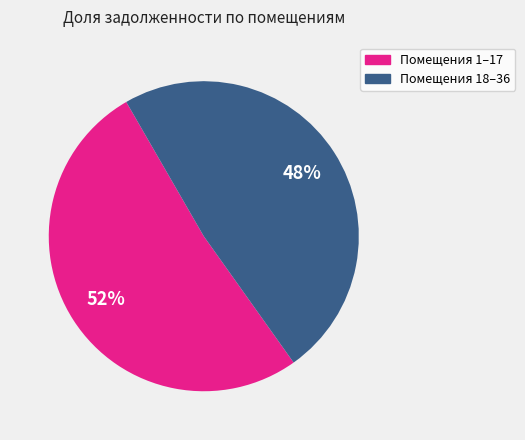

To the nearest percent, what is the average slice percentage?

50%